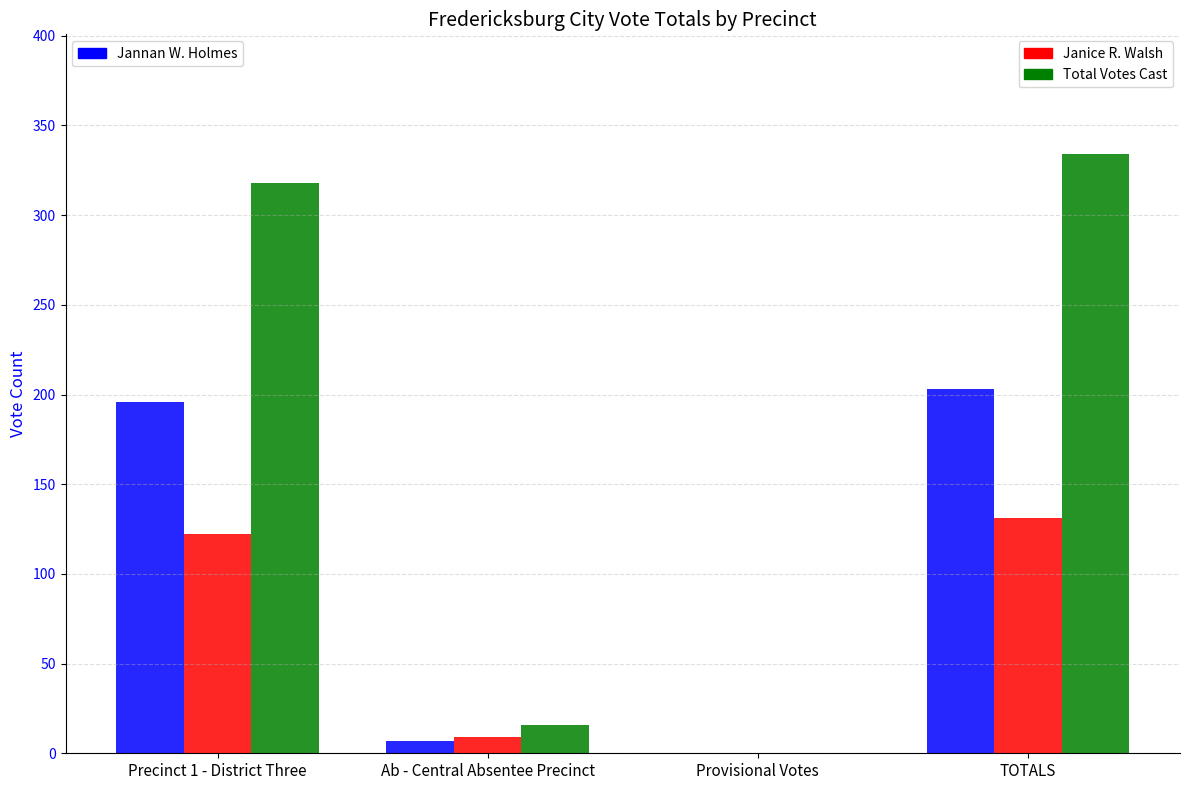

Which category has the highest value across all series?

TOTALS